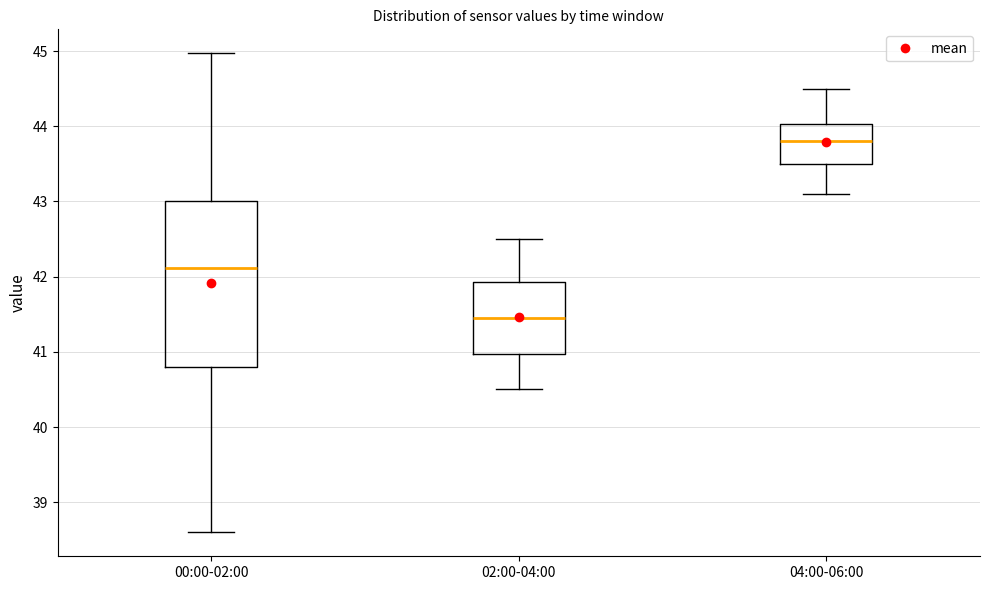

Reading left to right, transcribe this box plot: for each box, give where its median line is, the range the box spans, and where its two whiskers end, as read against the y-axis. The values are not printed on the chart, so give them approximately, as read against the axis.

00:00-02:00: median 42.1, box 40.8 to 43.0, whiskers 38.6 to 45.0
02:00-04:00: median 41.5, box 41.0 to 41.9, whiskers 40.5 to 42.5
04:00-06:00: median 43.8, box 43.5 to 44.0, whiskers 43.1 to 44.5